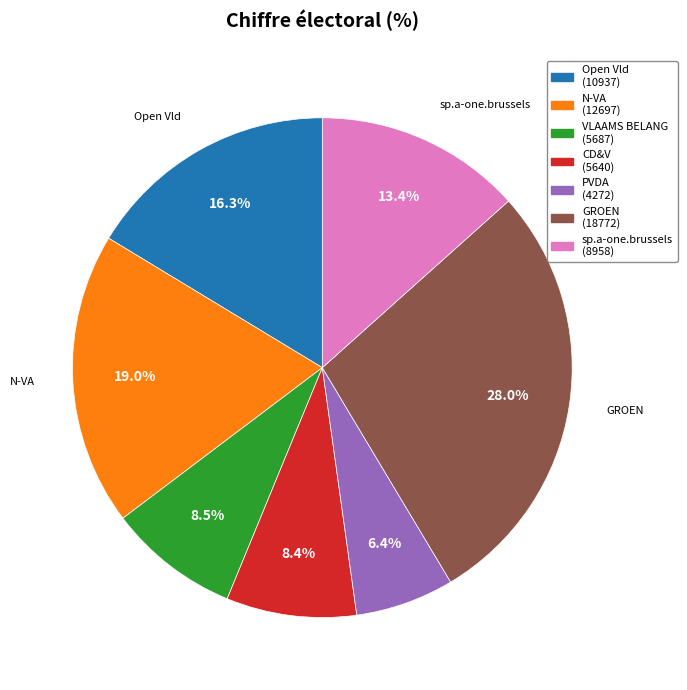

Is there a majority slice in this chart?

No